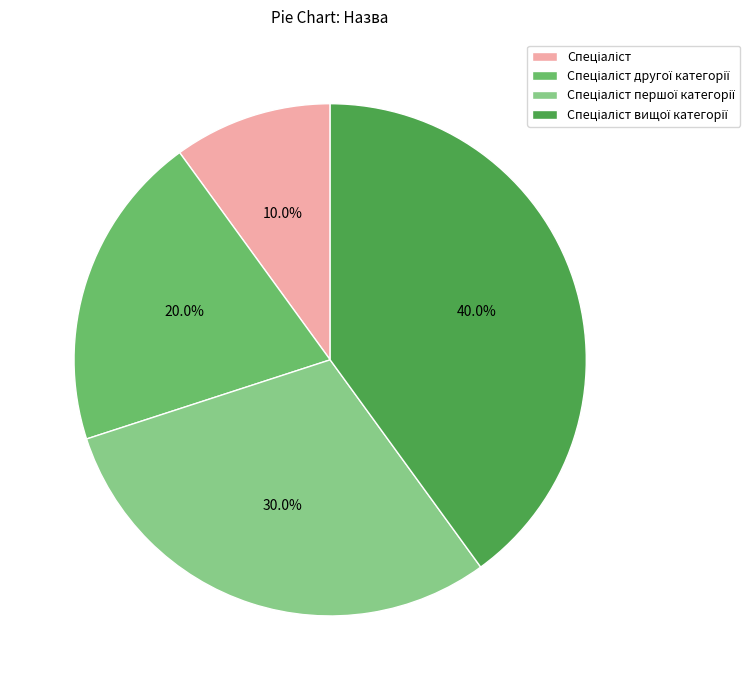

Is there any slice that represents more than half of the pie?

No